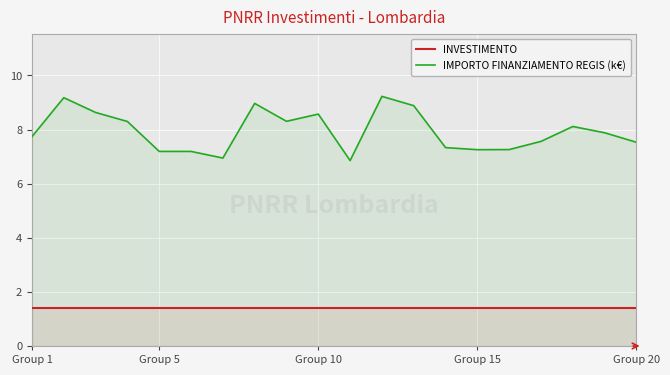

What is the spread (max minus min) of values at Group 5?

5.8